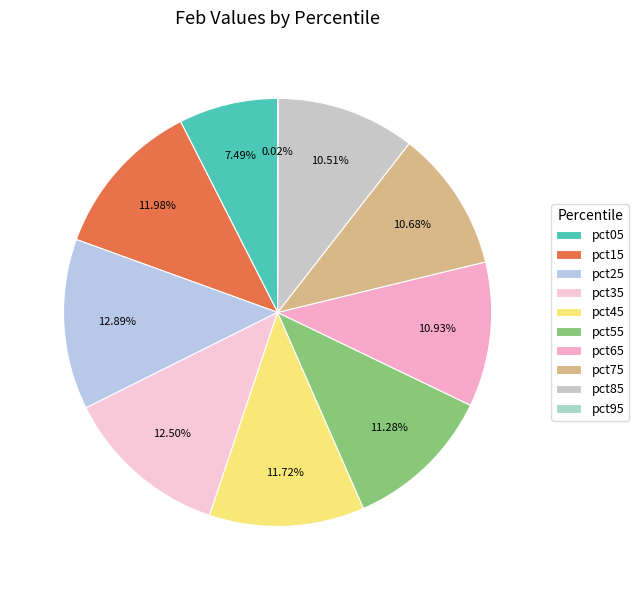

To the nearest percent, what percentage of the pie is pct15?

12%